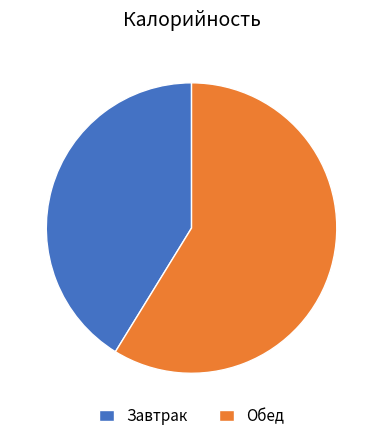

Count the number of slices in the pie.

2